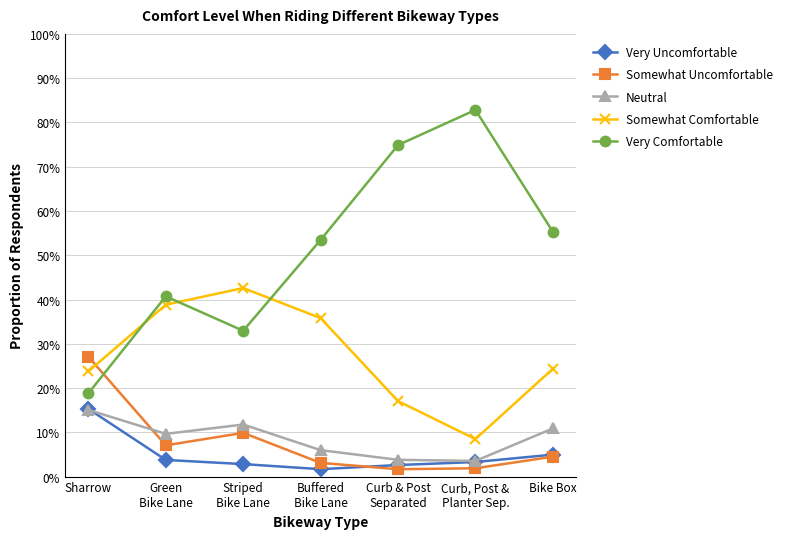

Reading left to right, extract all data points from this chart.

Very Uncomfortable: Sharrow=0.2	Green
Bike Lane=0.0	Striped
Bike Lane=0.0	Buffered
Bike Lane=0.0	Curb & Post
Separated=0.0	Curb, Post &
Planter Sep.=0.0	Bike Box=0.0
Somewhat Uncomfortable: Sharrow=0.3	Green
Bike Lane=0.1	Striped
Bike Lane=0.1	Buffered
Bike Lane=0.0	Curb & Post
Separated=0.0	Curb, Post &
Planter Sep.=0.0	Bike Box=0.0
Neutral: Sharrow=0.2	Green
Bike Lane=0.1	Striped
Bike Lane=0.1	Buffered
Bike Lane=0.1	Curb & Post
Separated=0.0	Curb, Post &
Planter Sep.=0.0	Bike Box=0.1
Somewhat Comfortable: Sharrow=0.2	Green
Bike Lane=0.4	Striped
Bike Lane=0.4	Buffered
Bike Lane=0.4	Curb & Post
Separated=0.2	Curb, Post &
Planter Sep.=0.1	Bike Box=0.2
Very Comfortable: Sharrow=0.2	Green
Bike Lane=0.4	Striped
Bike Lane=0.3	Buffered
Bike Lane=0.5	Curb & Post
Separated=0.7	Curb, Post &
Planter Sep.=0.8	Bike Box=0.6